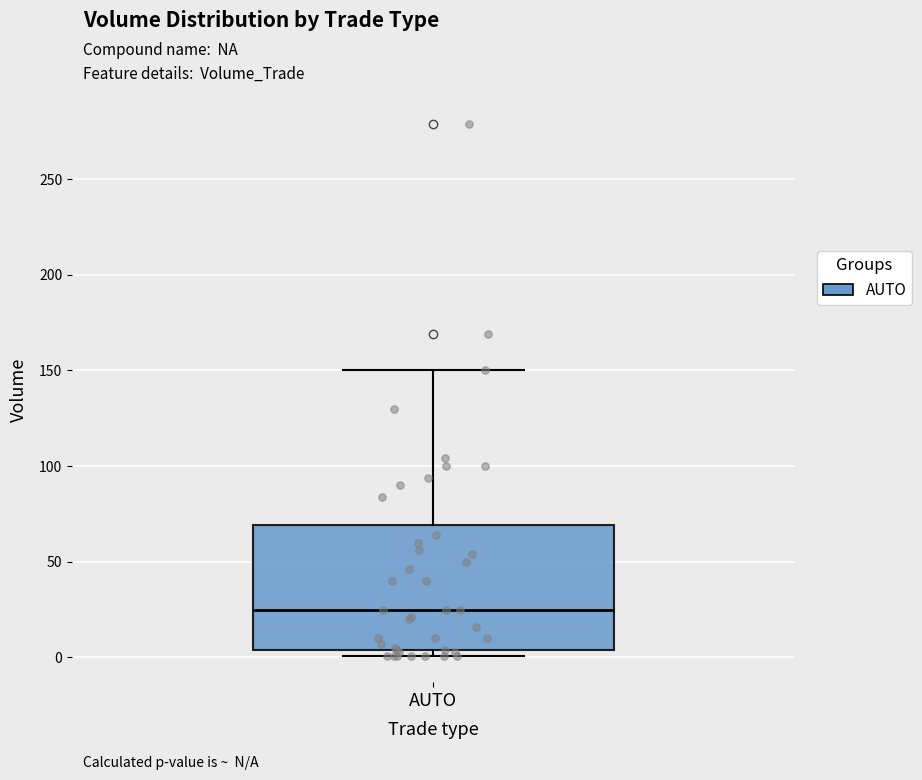

Where is the lower edge of the box for AUTO on the y-axis? The values are not printed on the chart, so give them approximately, as read against the axis.

5